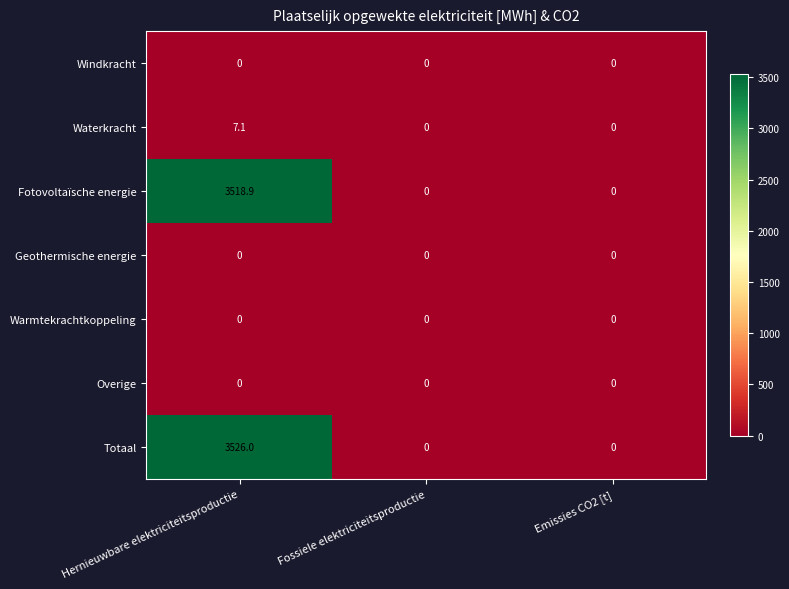

What is the greatest value displayed?

3526.0